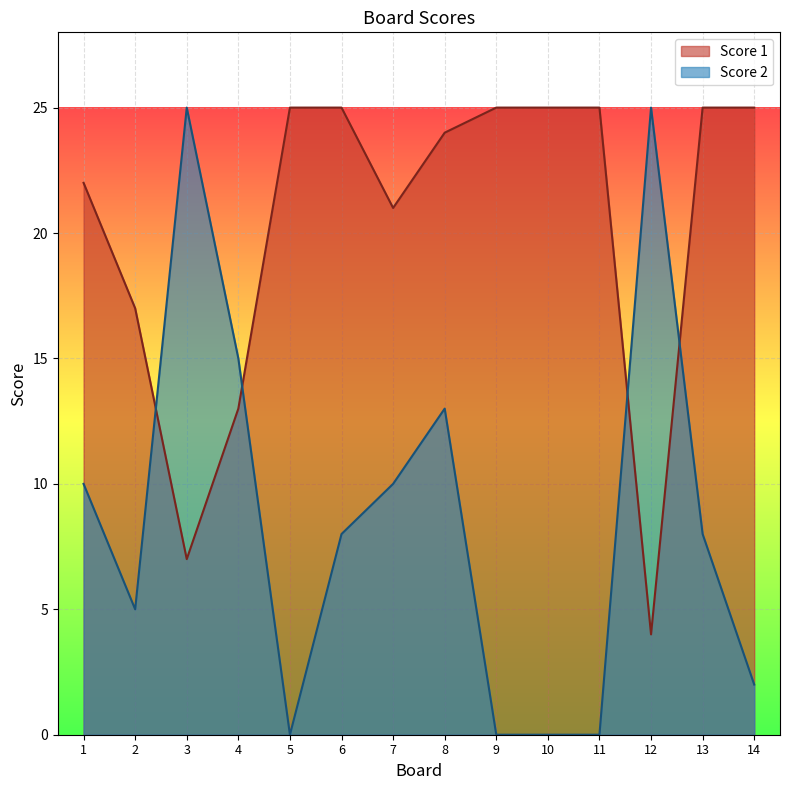

True or false: Score 1 and Score 2 cross at least once.

True